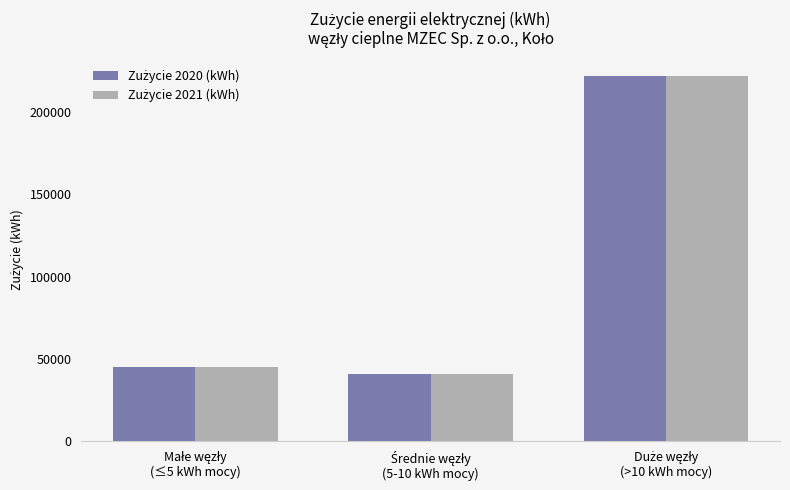

What is the maximum value shown in the chart?

221733